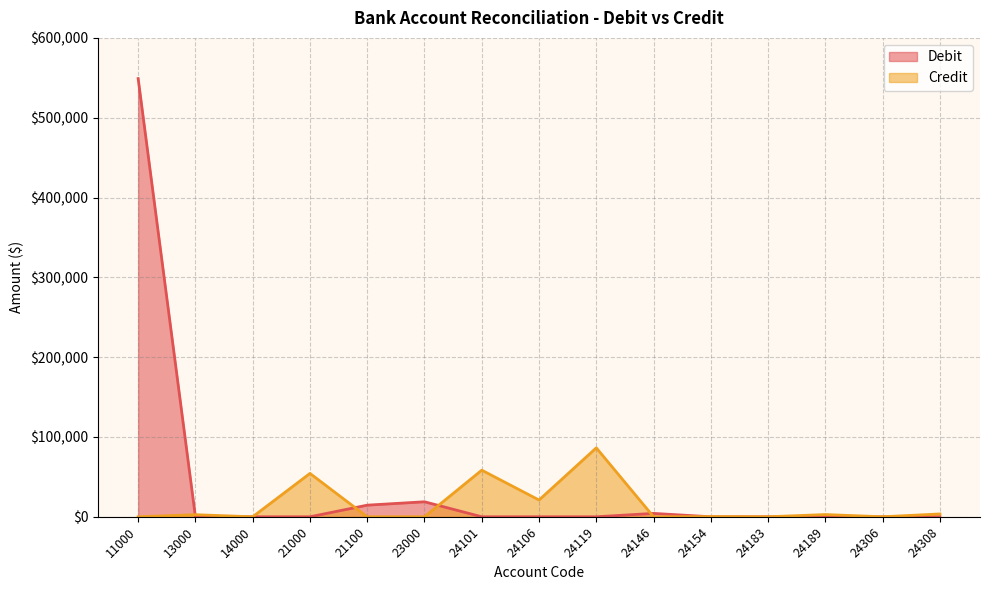

What is the total value across all series at 11000?

549050.7